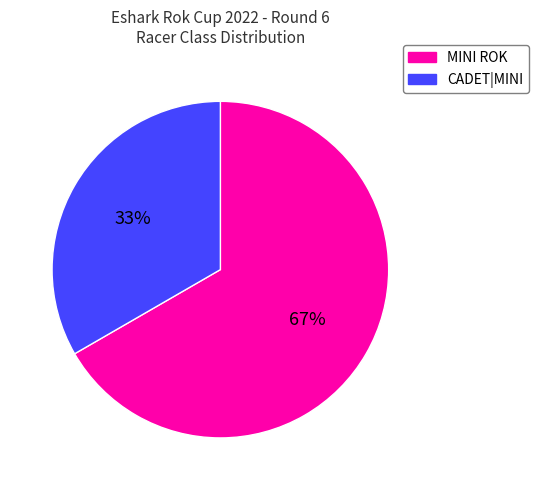

Is the sum of MINI ROK and CADET|MINI greater than half?

Yes